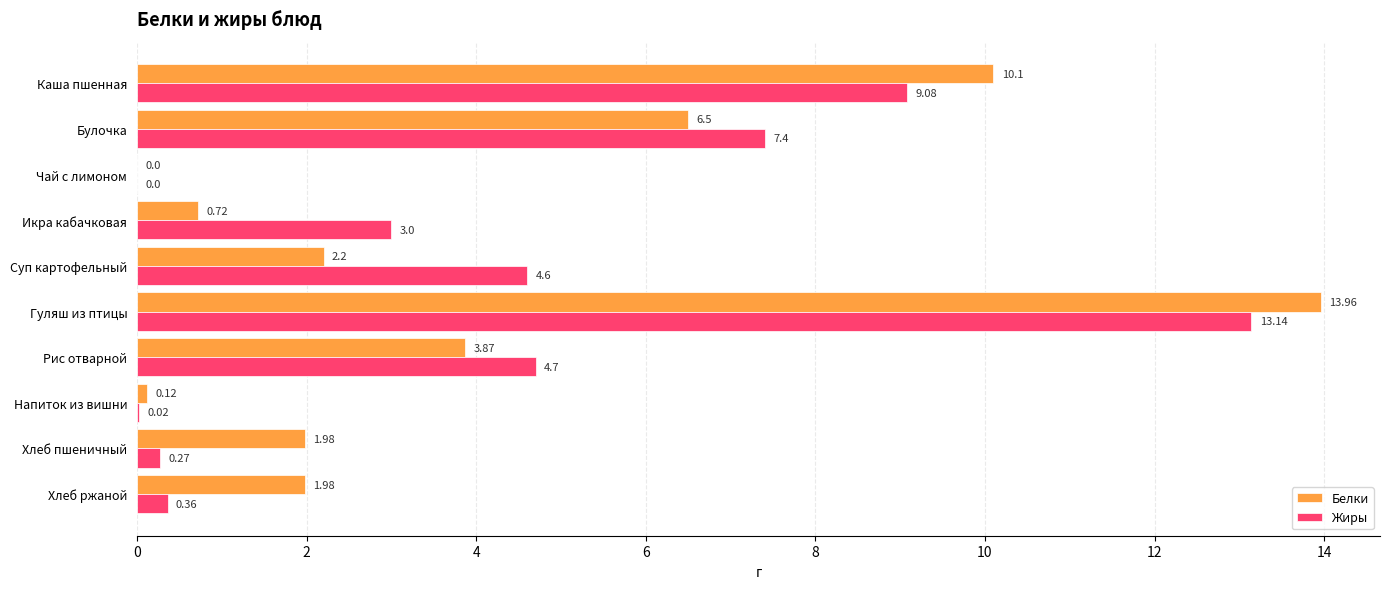

What is the sum of all Белки values?

41.4